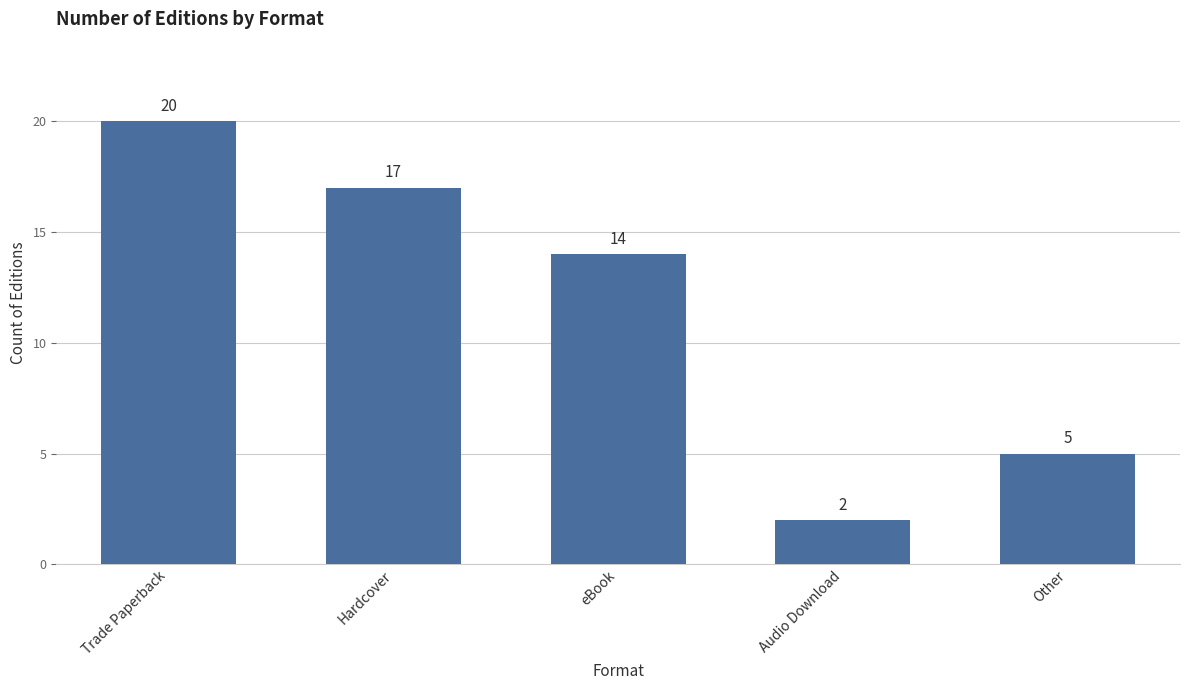

What is the label of the 1st bar from the right?

Other